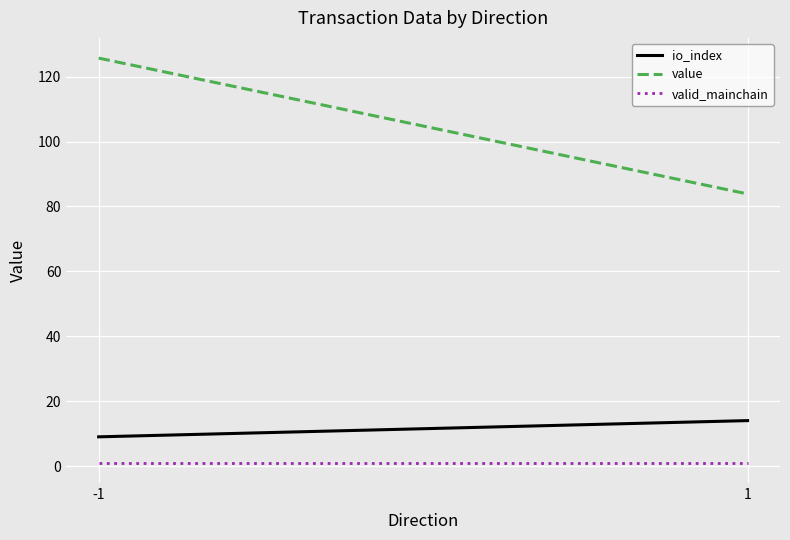

What is the difference between the maximum and minimum values in the value series?

41.8